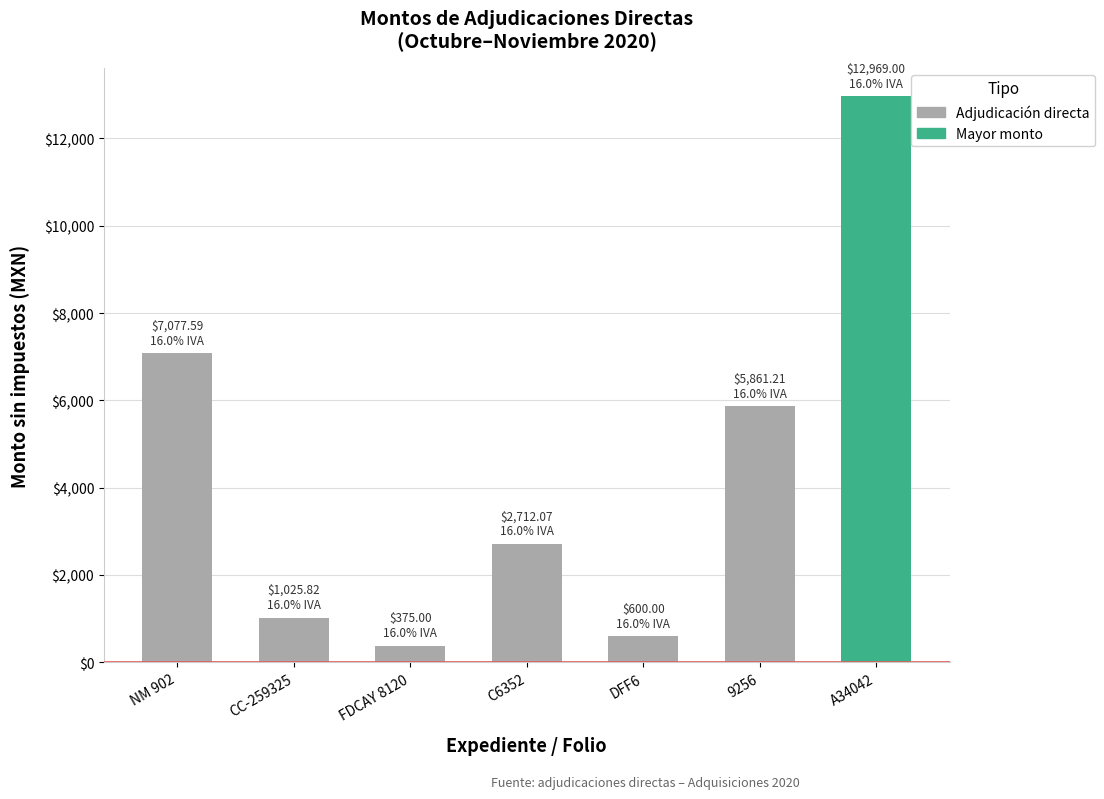

What is the change in value from NM 902 to A34042?

+5891.4